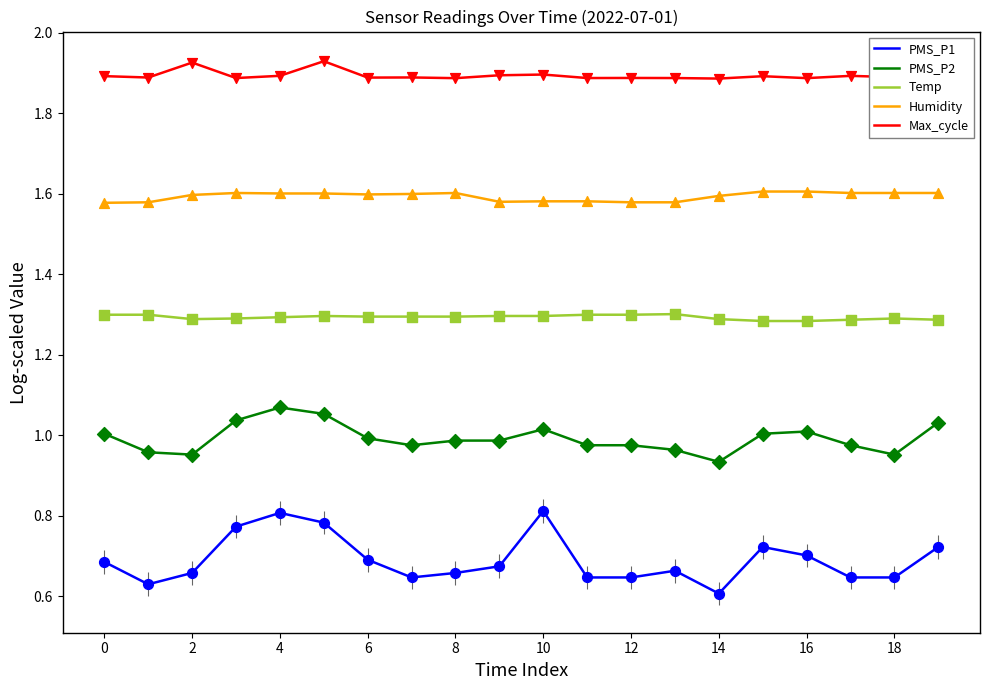

Which series has the widest spread of values?

PMS_P1